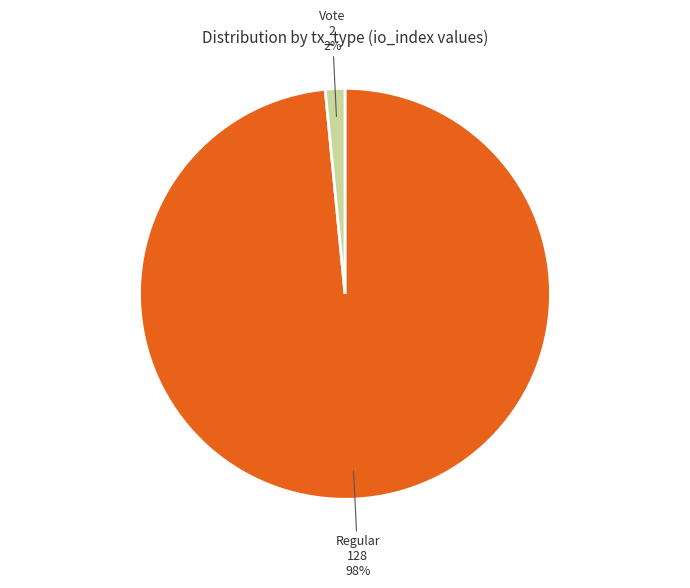

To the nearest percent, what is the average slice percentage?

50%